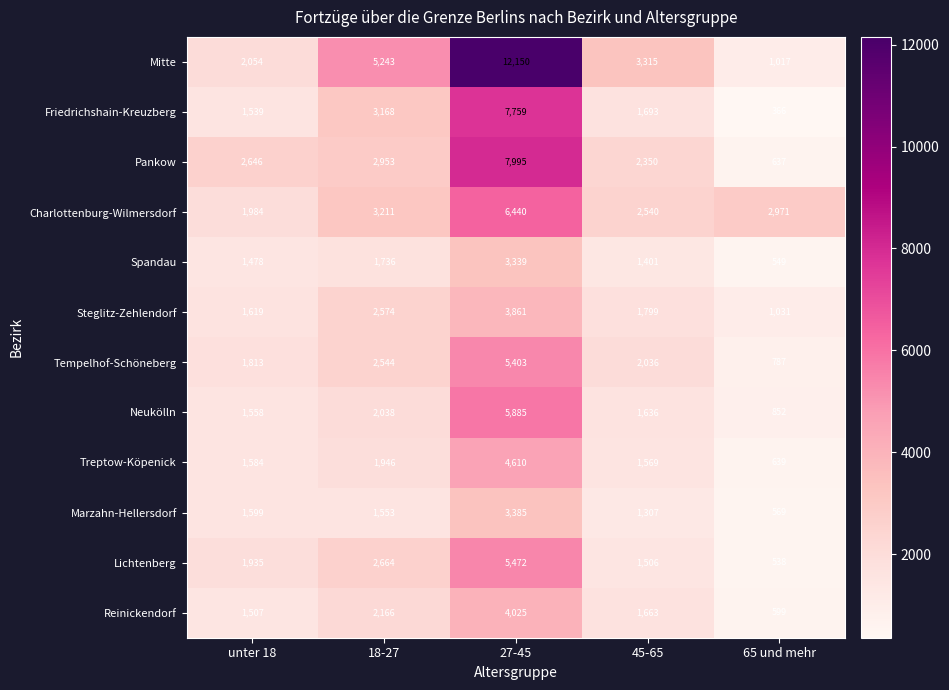

What is the sum of the Charlottenburg-Wilmersdorf values at 65 und mehr and 45-65?

5511